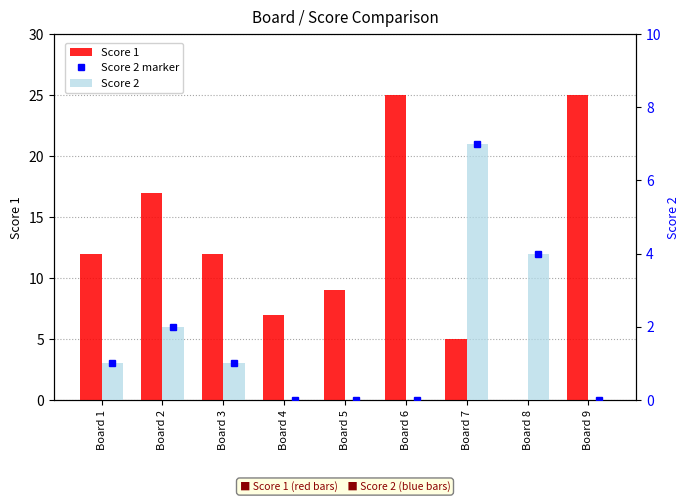

Reading left to right, what are all the values shown in this chart?

Score 1: Board 1=12	Board 2=17	Board 3=12	Board 4=7	Board 5=9	Board 6=25	Board 7=5	Board 8=0	Board 9=25
Score 2: Board 1=1	Board 2=2	Board 3=1	Board 4=0	Board 5=0	Board 6=0	Board 7=7	Board 8=4	Board 9=0